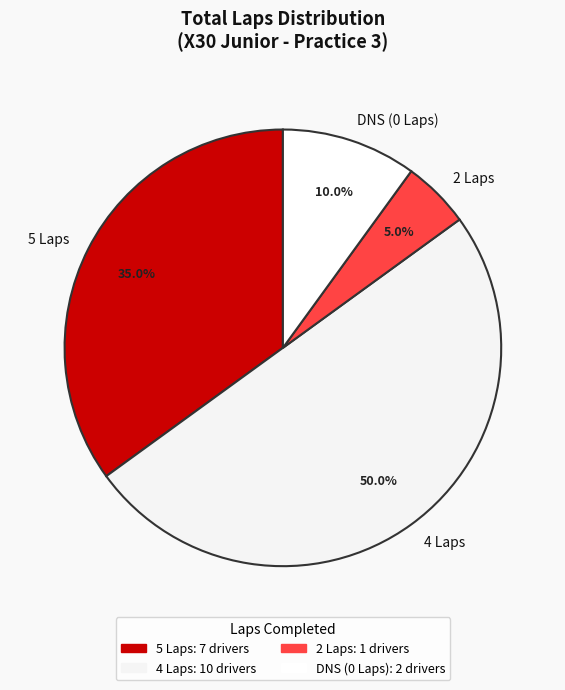

To the nearest percent, what is the difference between the largest and smallest slice percentages?

45%